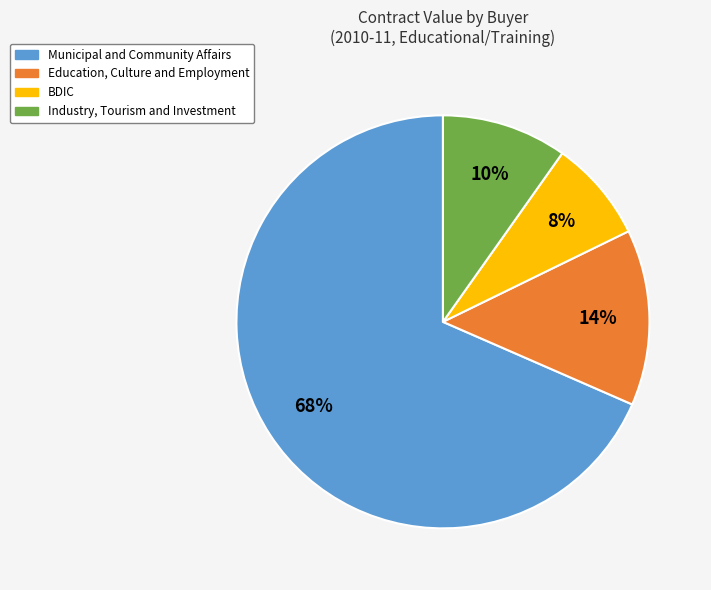

Which has a higher value, Municipal and Community Affairs or BDIC?

Municipal and Community Affairs